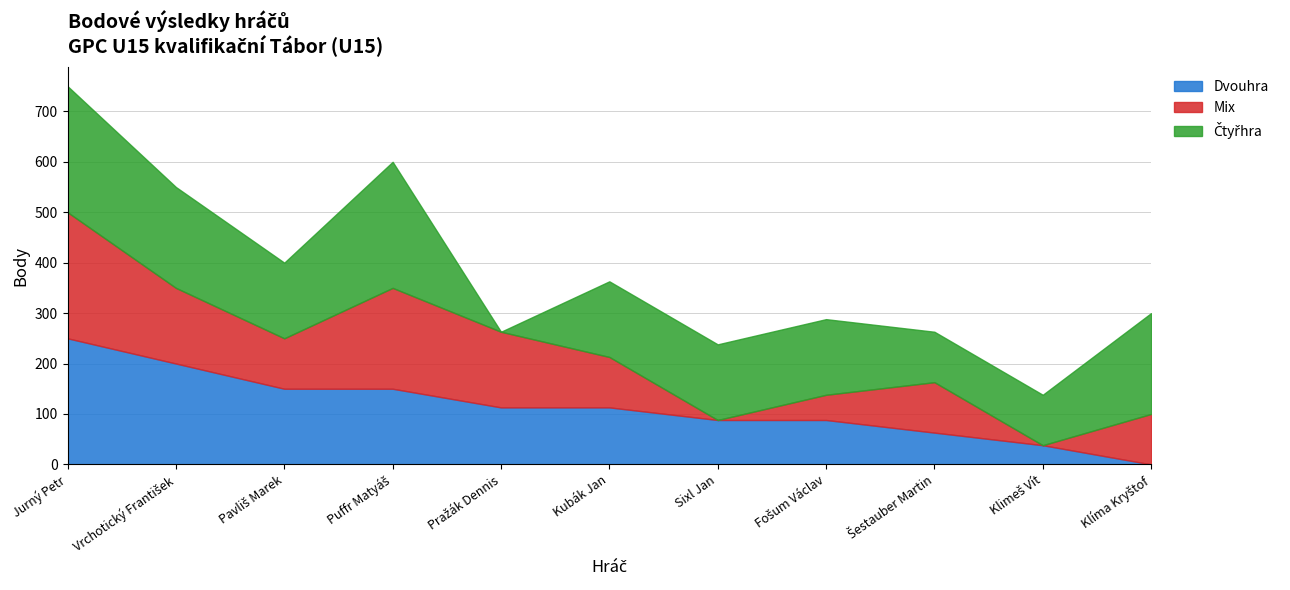

Count the number of categories in the chart.

11